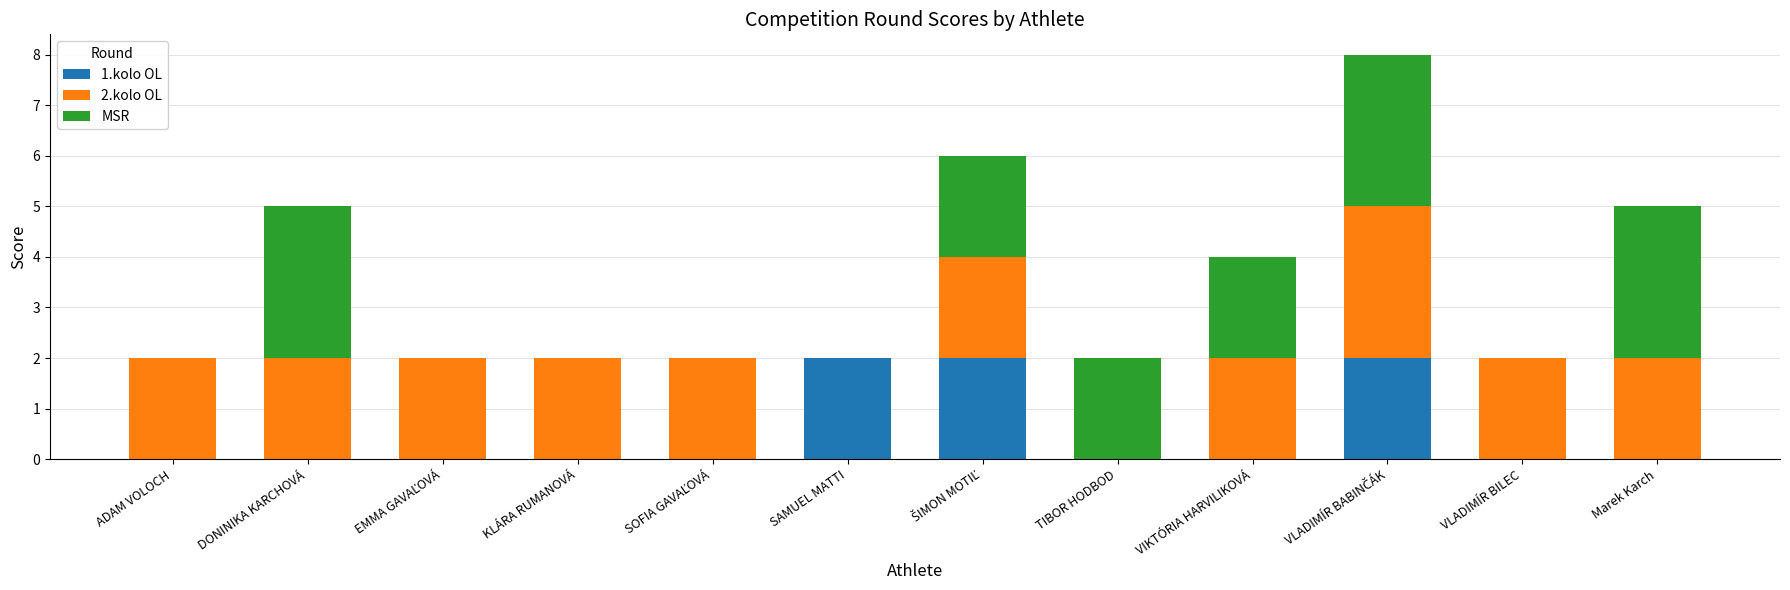

Is it true that 1.kolo OL equals 2 at SAMUEL MATTI?

True